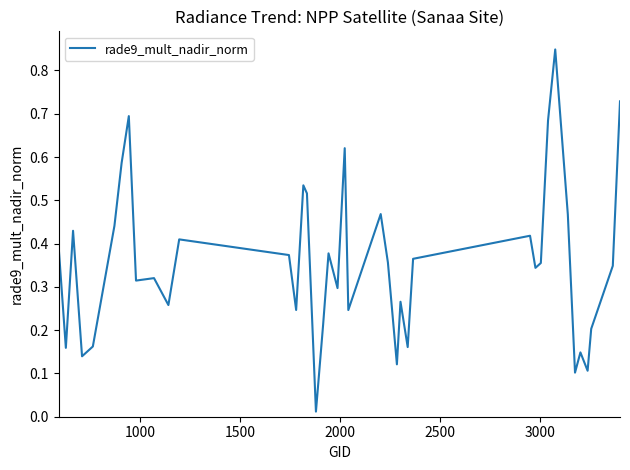

What is the greatest value displayed?

0.8